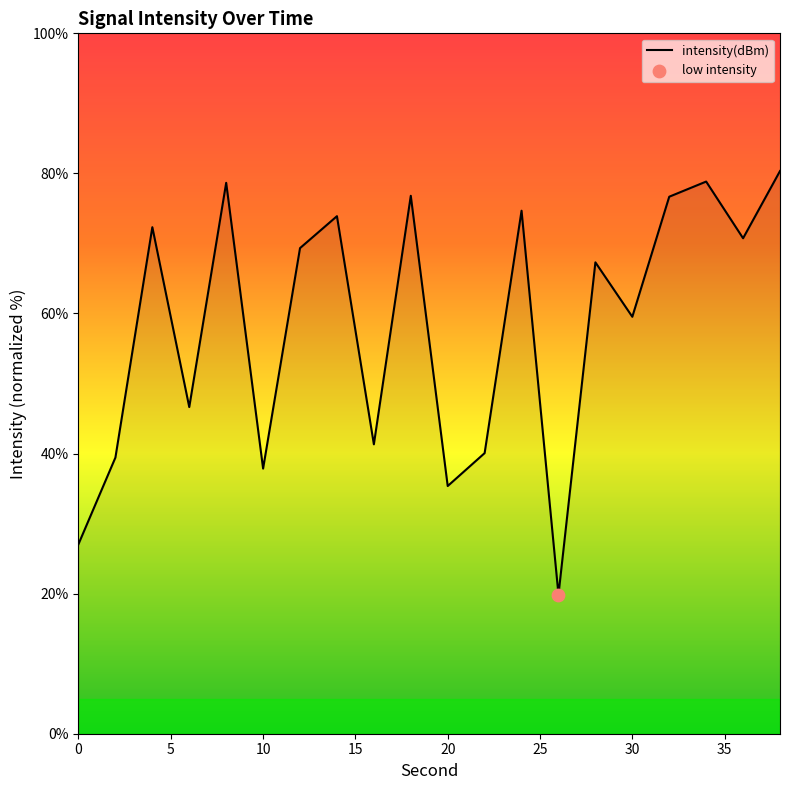

What is the maximum value shown in the chart?

80.3